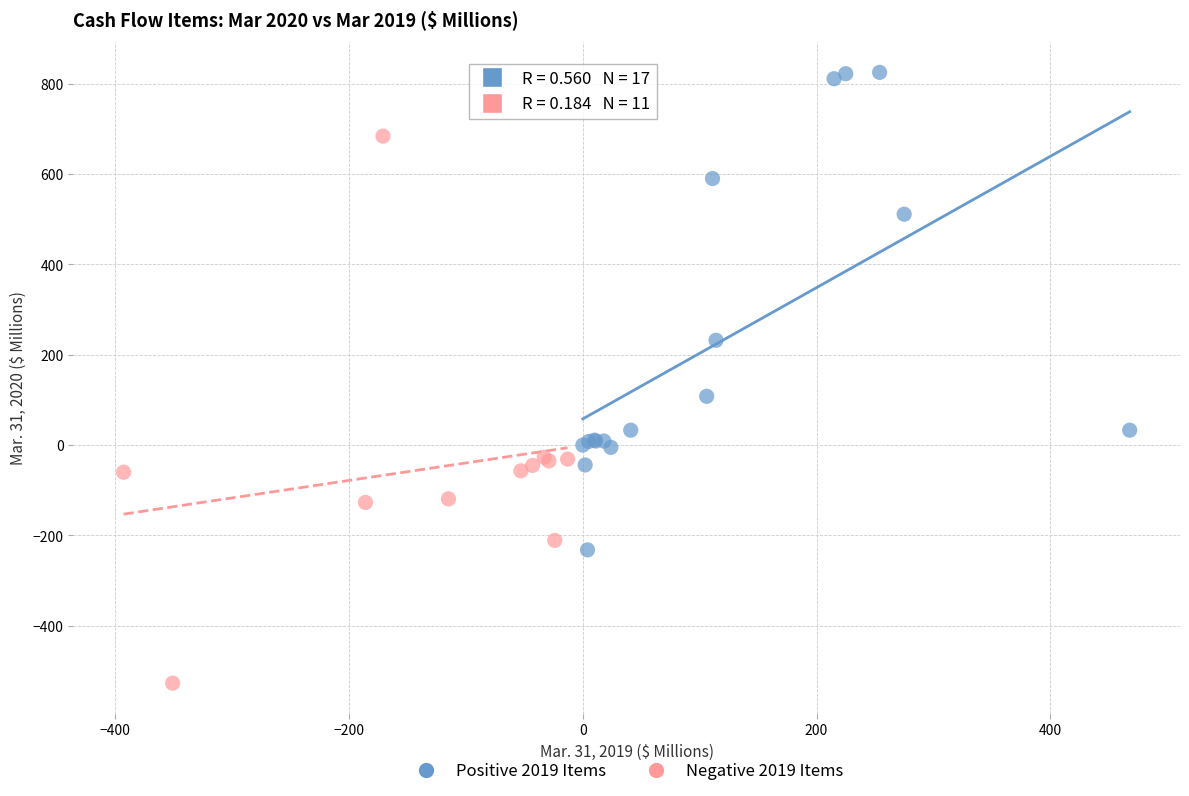

Which series reaches the minimum Y coordinate?

Negative 2019 Items